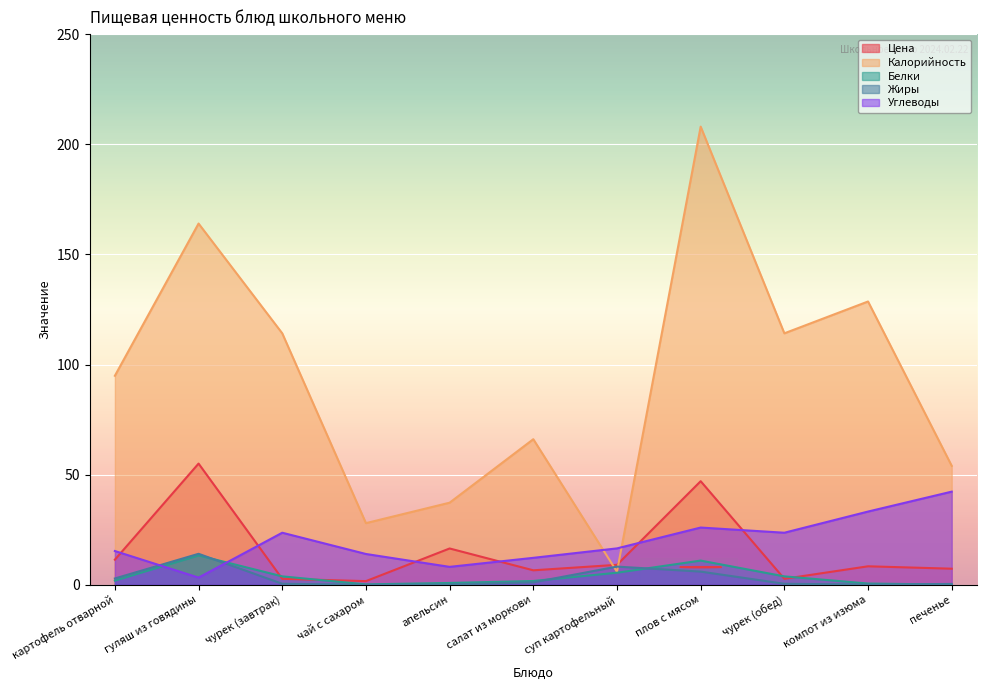

What position from the left is печенье?

11